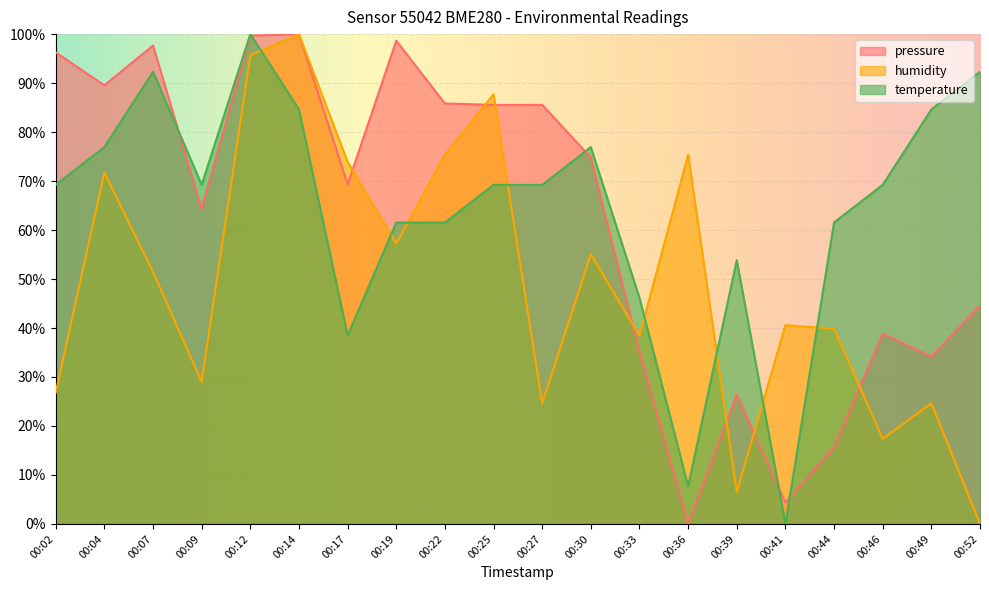

Rank the series at 00:44 from highest to lowest value.

temperature, humidity, pressure